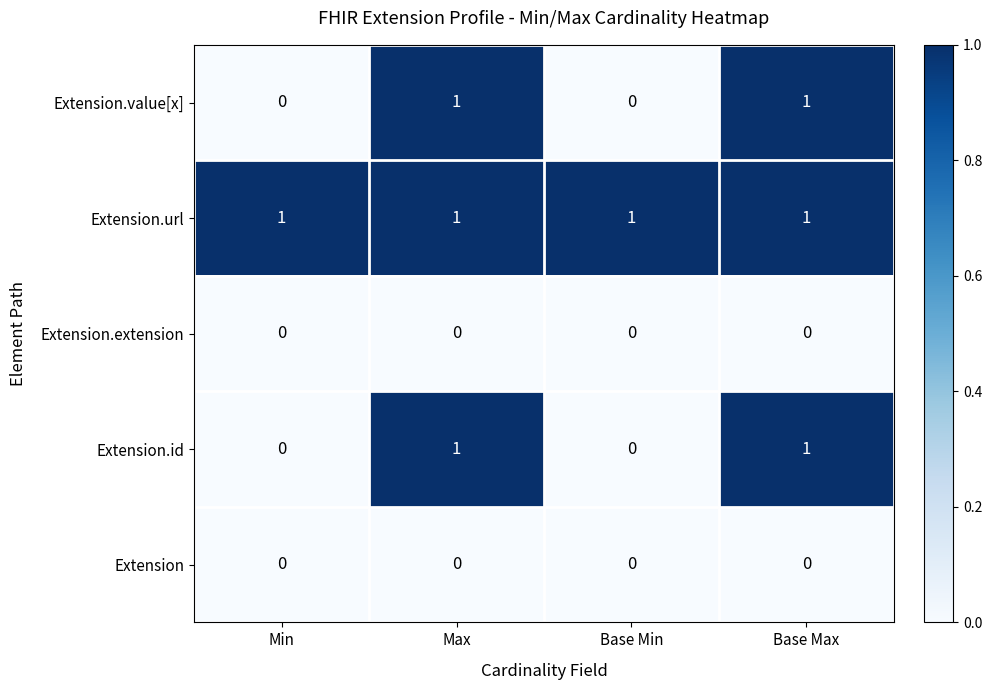

Is the value of Extension.url at Base Max greater than the value of Extension.extension at Base Max?

Yes